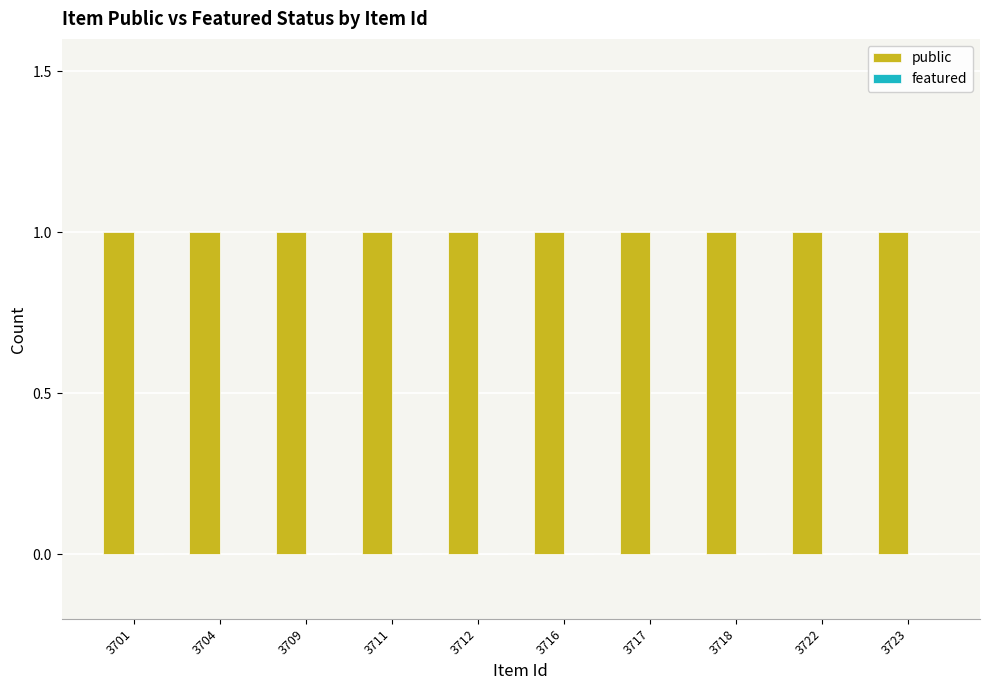

Reading left to right, extract all data points from this chart.

public: 1	1	1	1	1	1	1	1	1	1
featured: 0	0	0	0	0	0	0	0	0	0